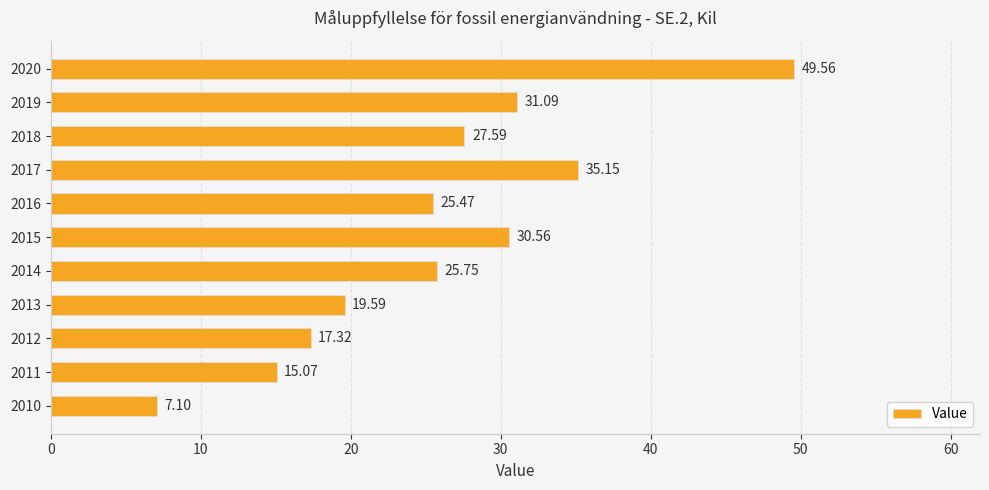

Are the bars grouped side by side (vs. stacked)?

No